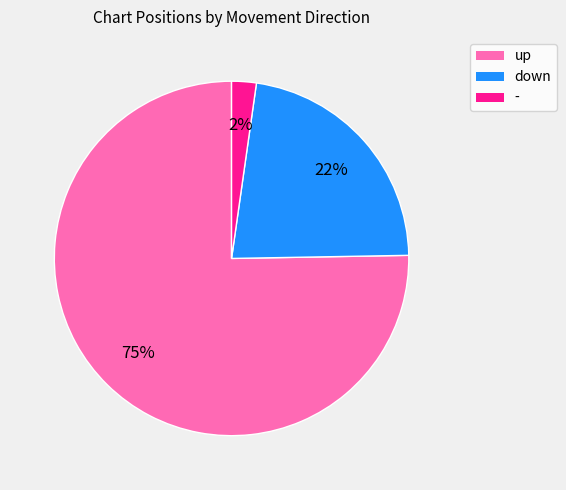

To the nearest percent, what is the difference between the - and down slice percentages?

20%